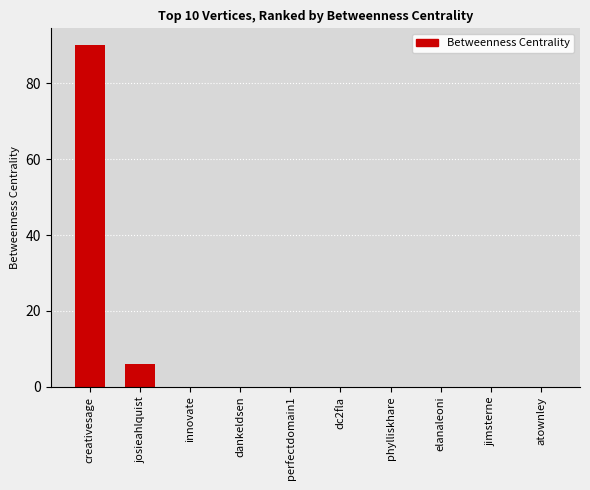

Where is the data nearest to the value 45?

josieahlquist